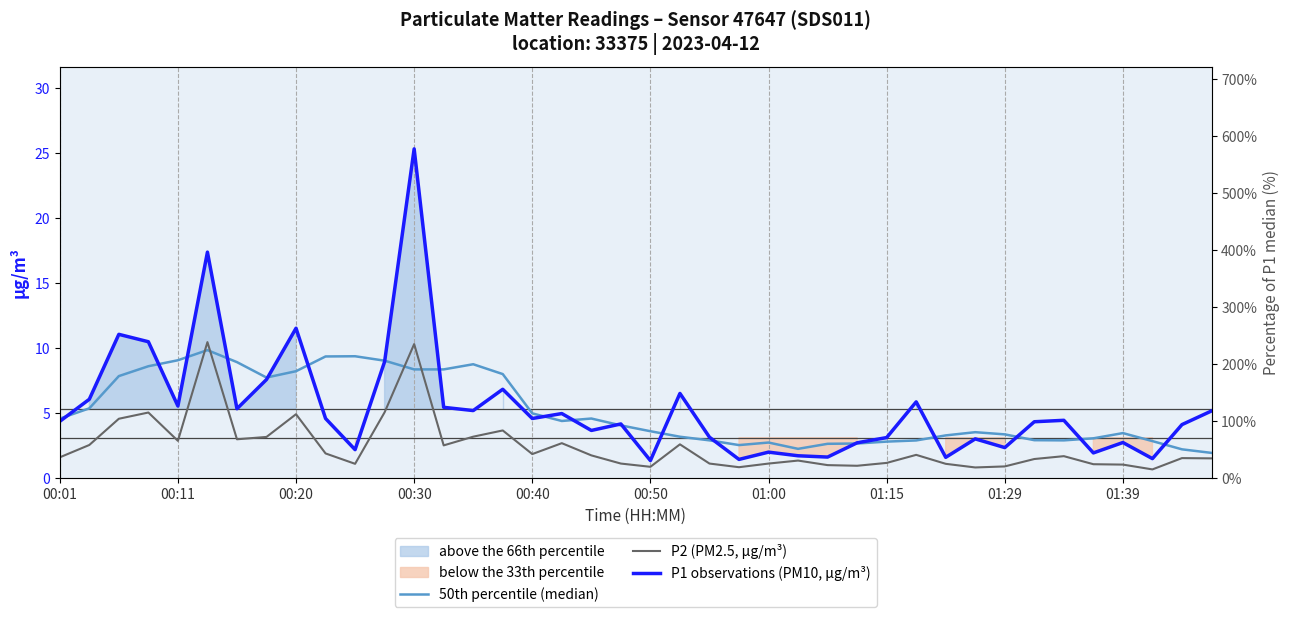

Which series ends up on top after the final intersection of P2 (PM2.5, µg/m³) and 50th percentile (median)?

50th percentile (median)